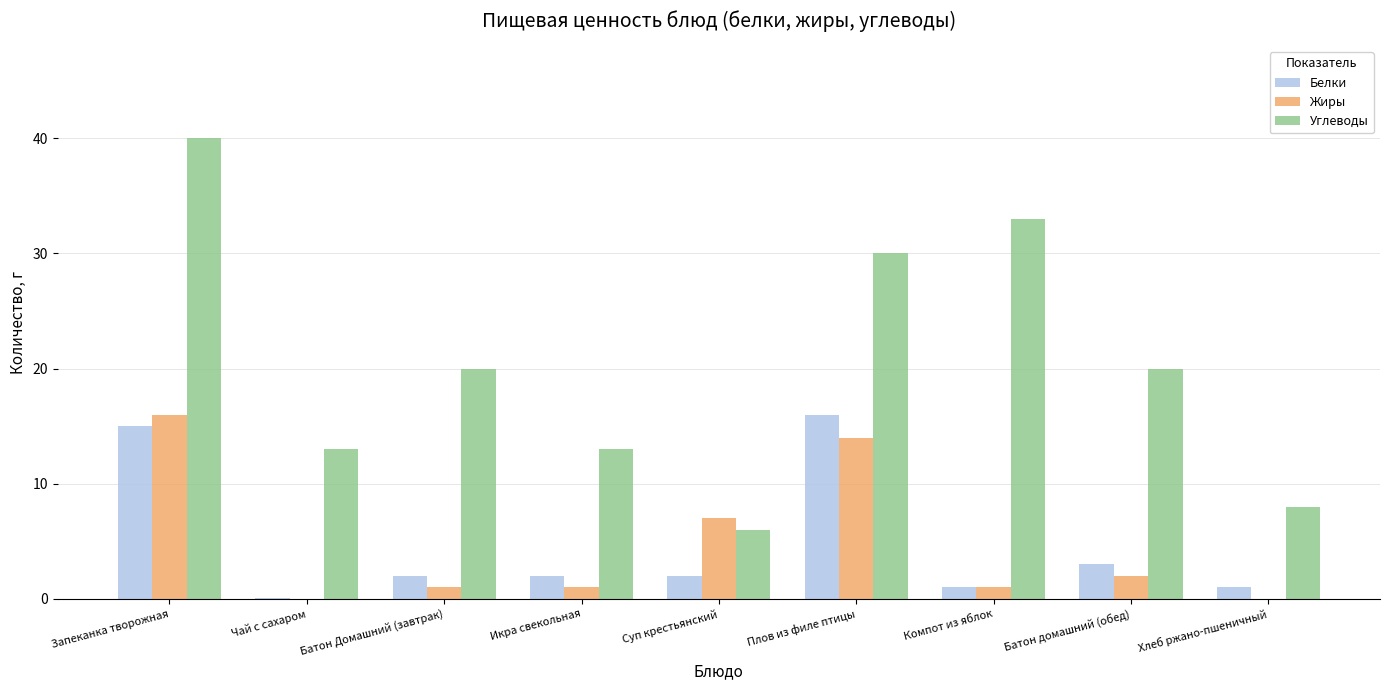

True or false: Белки has a value of 1.0 at Хлеб ржано-пшеничный.

True